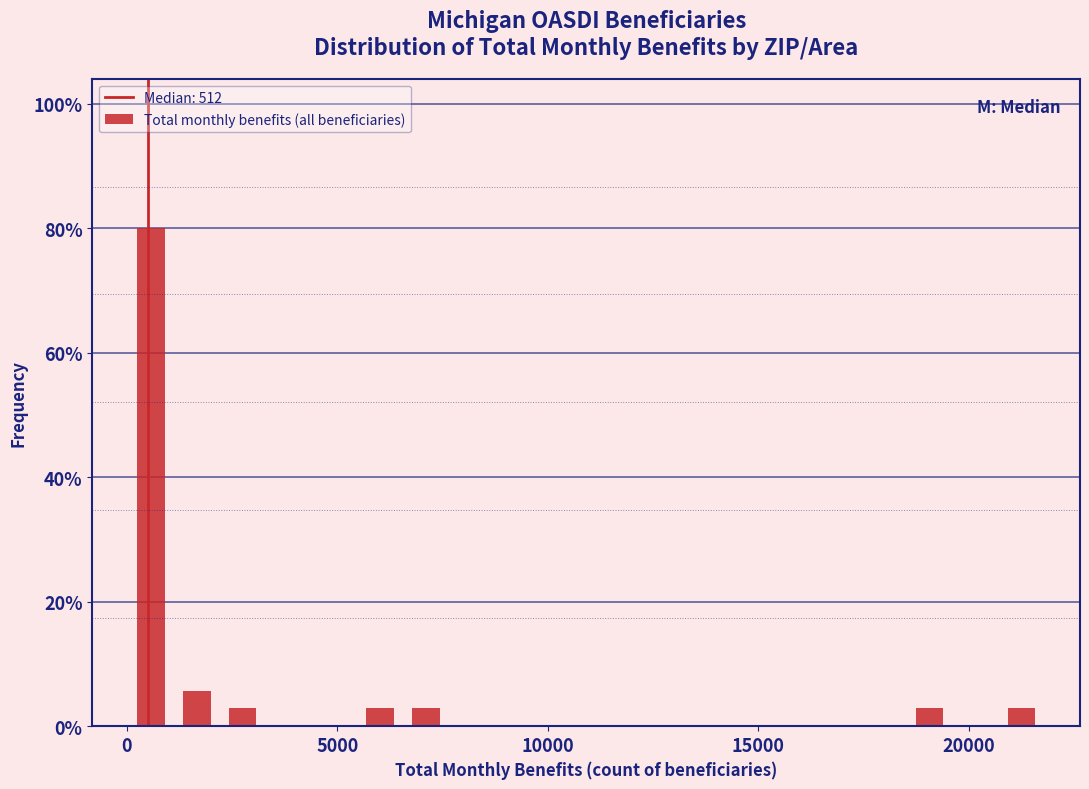

Read against the x-axis, roughly where is the centre of the tallest bar?

500